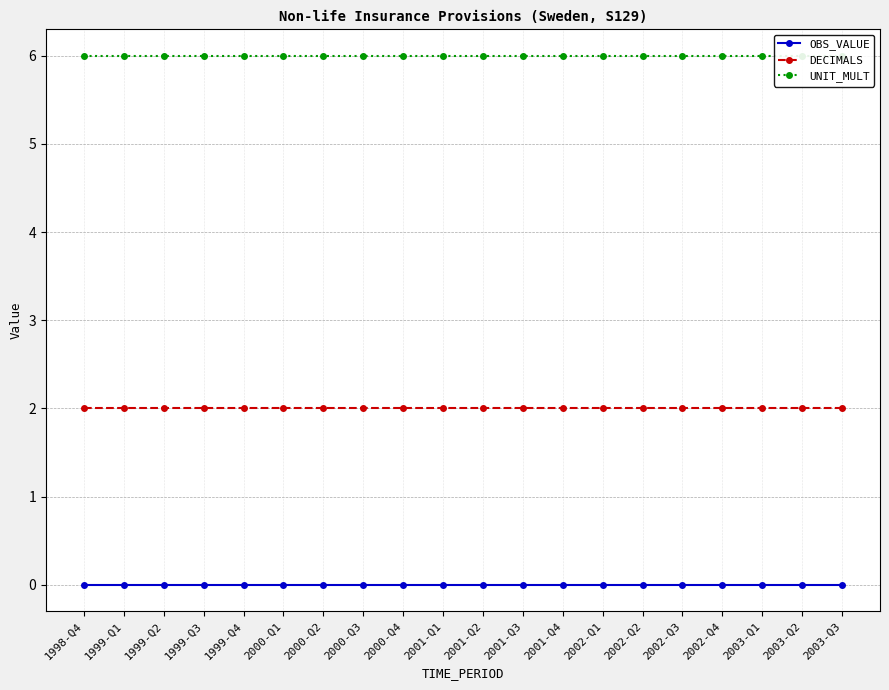

True or false: UNIT_MULT has more than 1 interior local peaks.

False